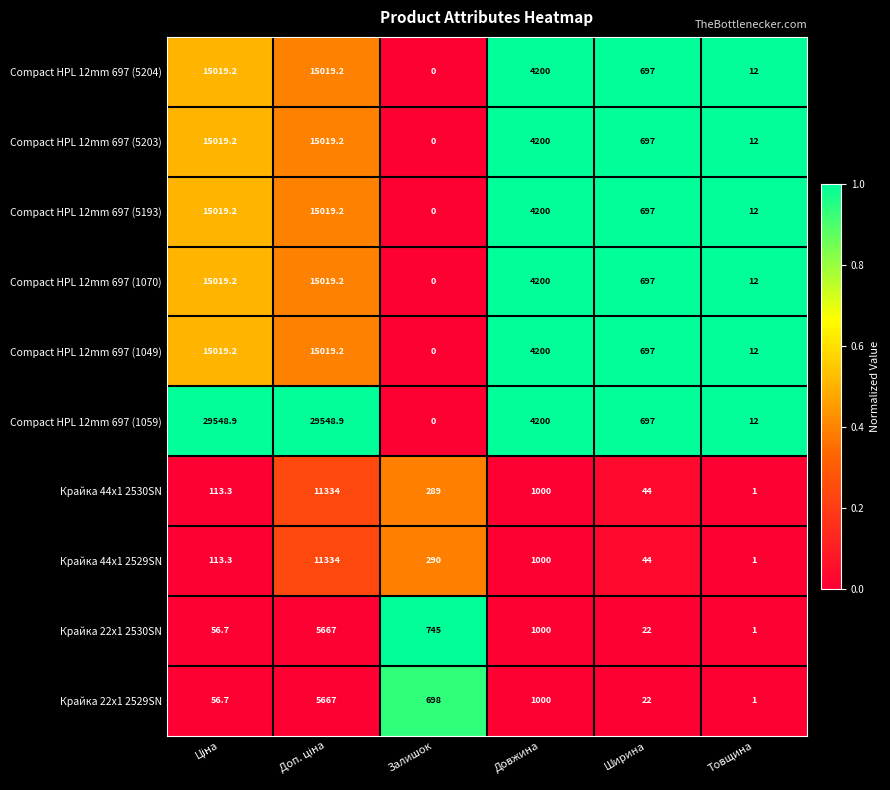

How many distinct data groups are displayed?

10